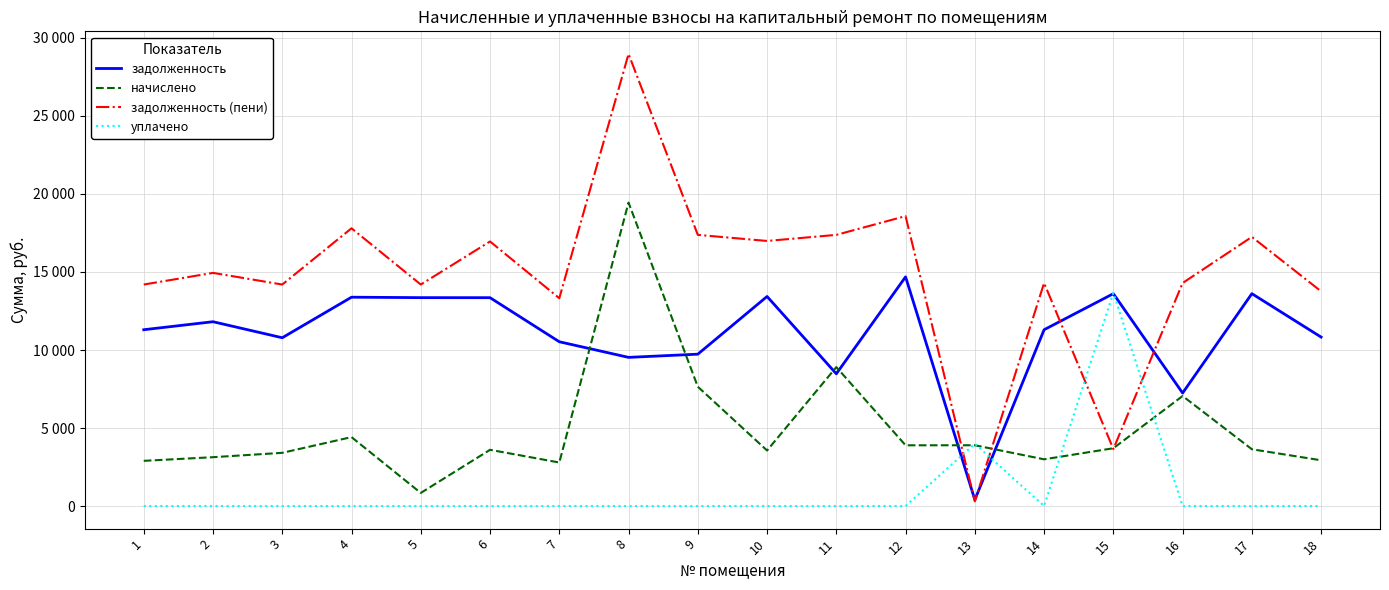

Between 7 and 18, which series saw the biggest shift?

задолженность (пени)